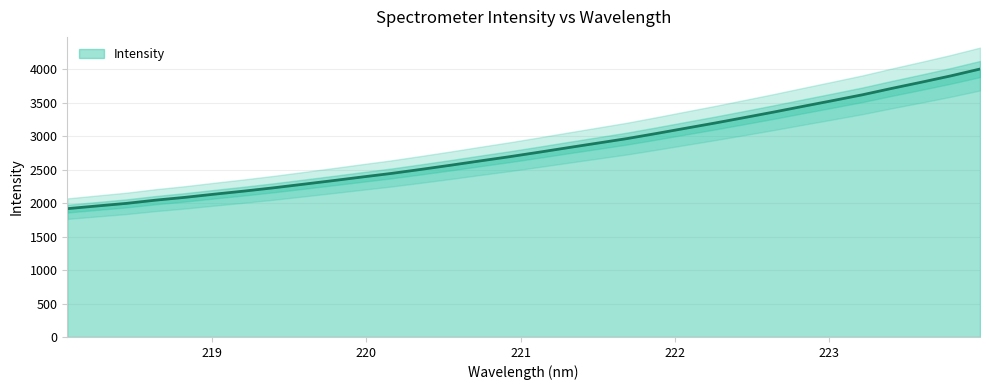

What is the maximum value shown in the chart?

4005.1